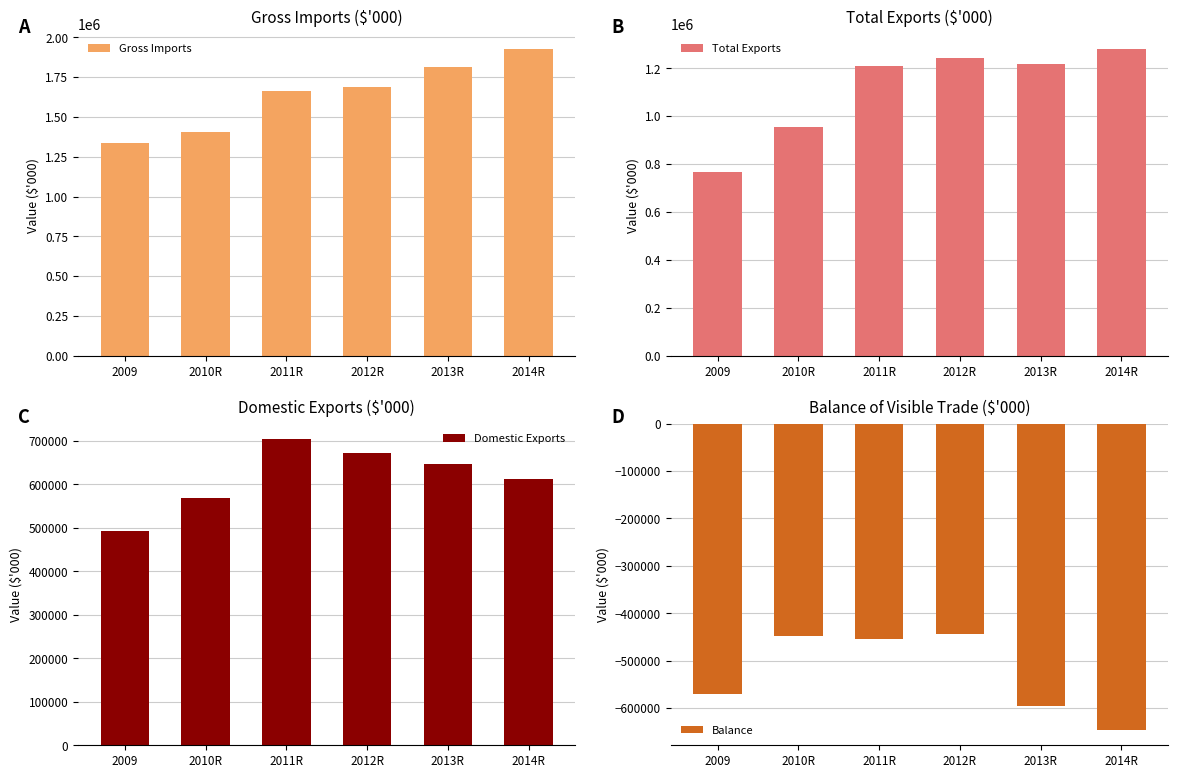

Rank the series by their maximum value, from highest to lowest.

Gross Imports, Total Exports, Domestic Exports, Balance